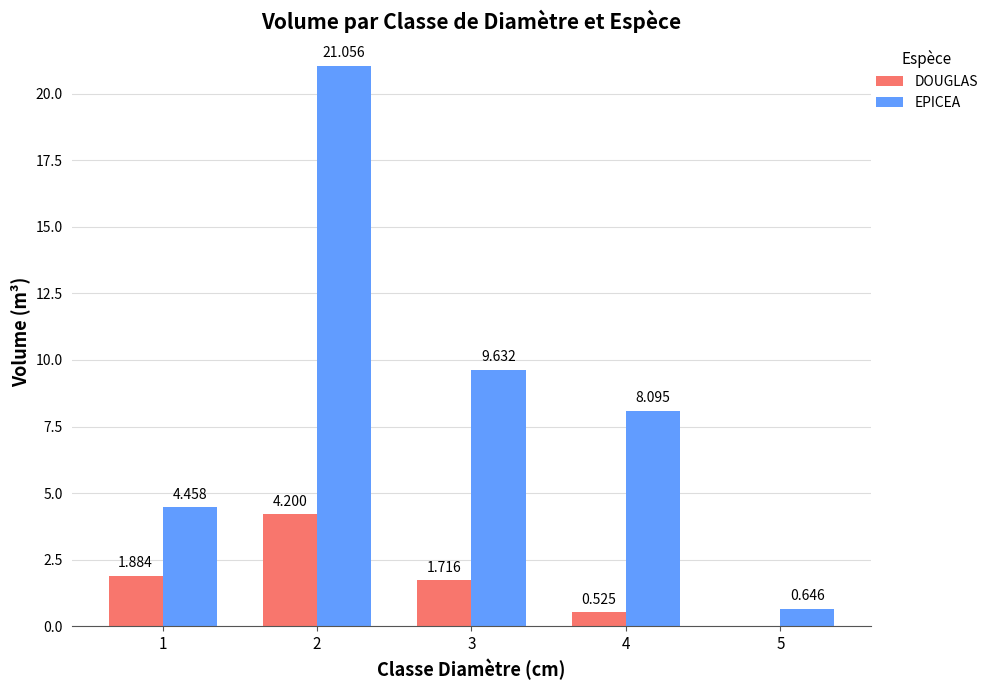

Which series changed the most between 1 and 3?

EPICEA